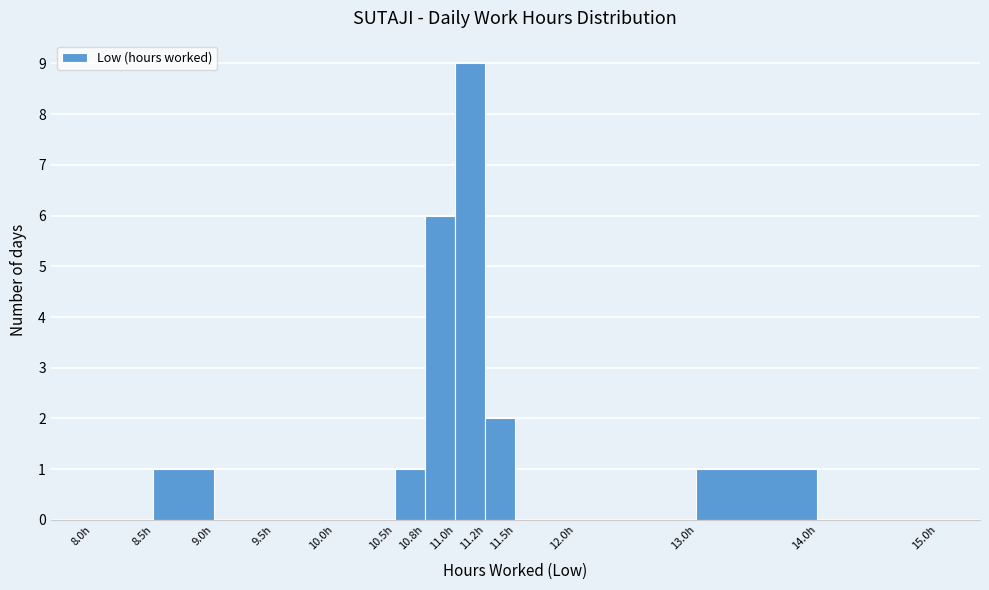

Over which range of the x-axis is the bar tallest?

11.00 to 11.25